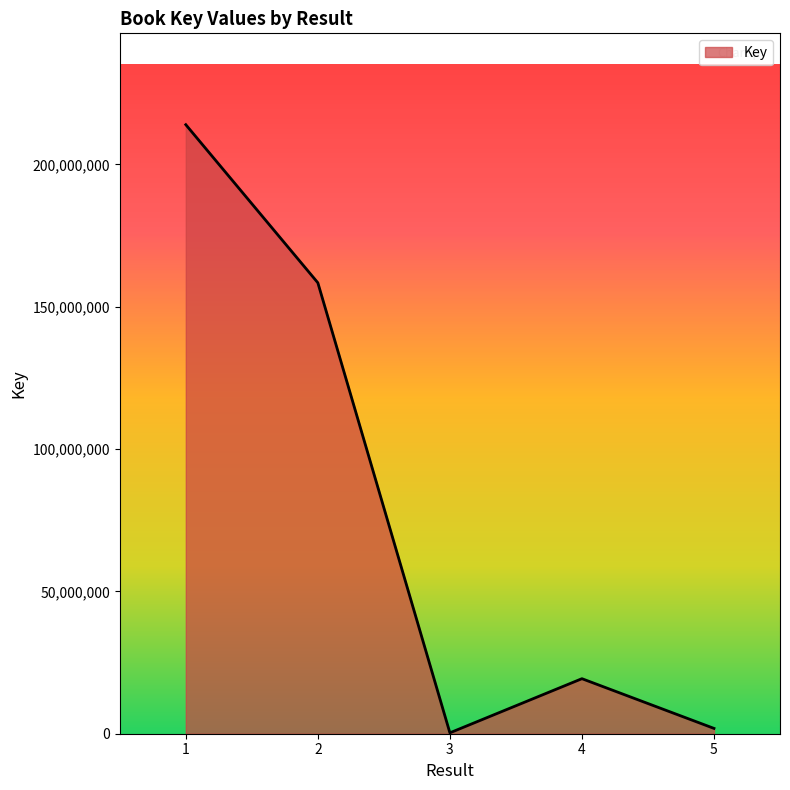

How many values are below 19336816?

2